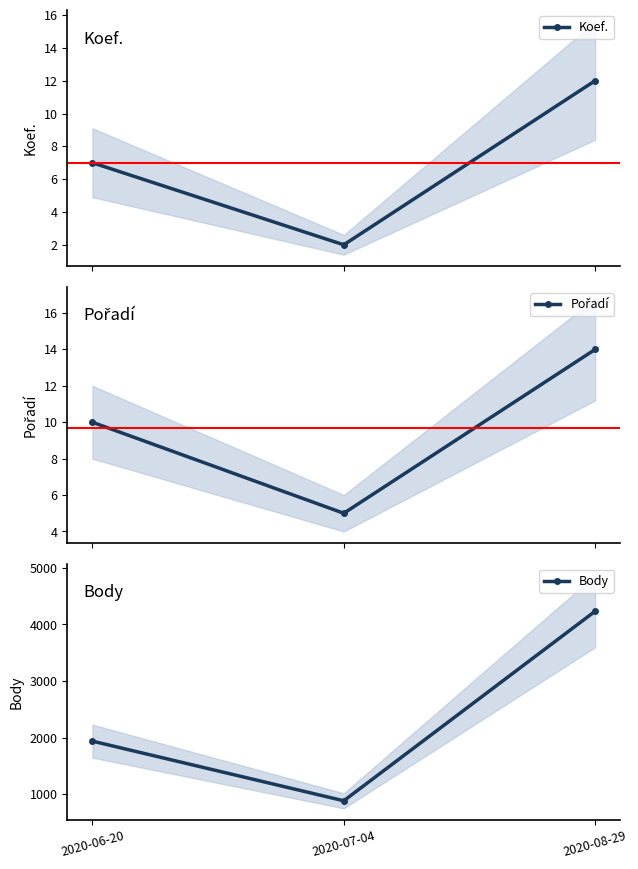

Reading left to right, what are all the values shown in this chart?

Koef.: 7	2	12
Pořadí: 10	5	14
Body: 1940	887	4234